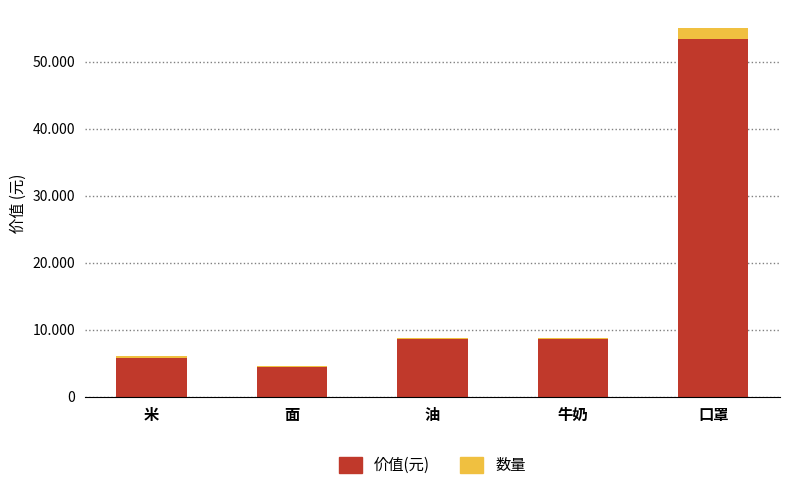

Does the chart contain any negative values?

No